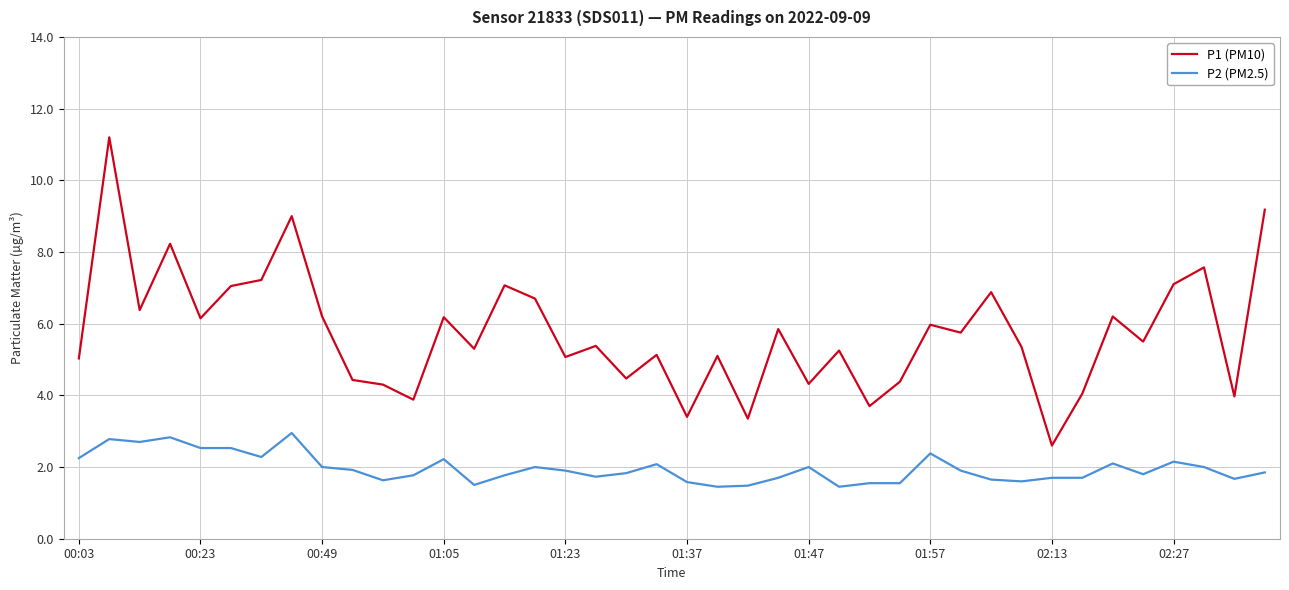

How many lines are shown in the chart?

2